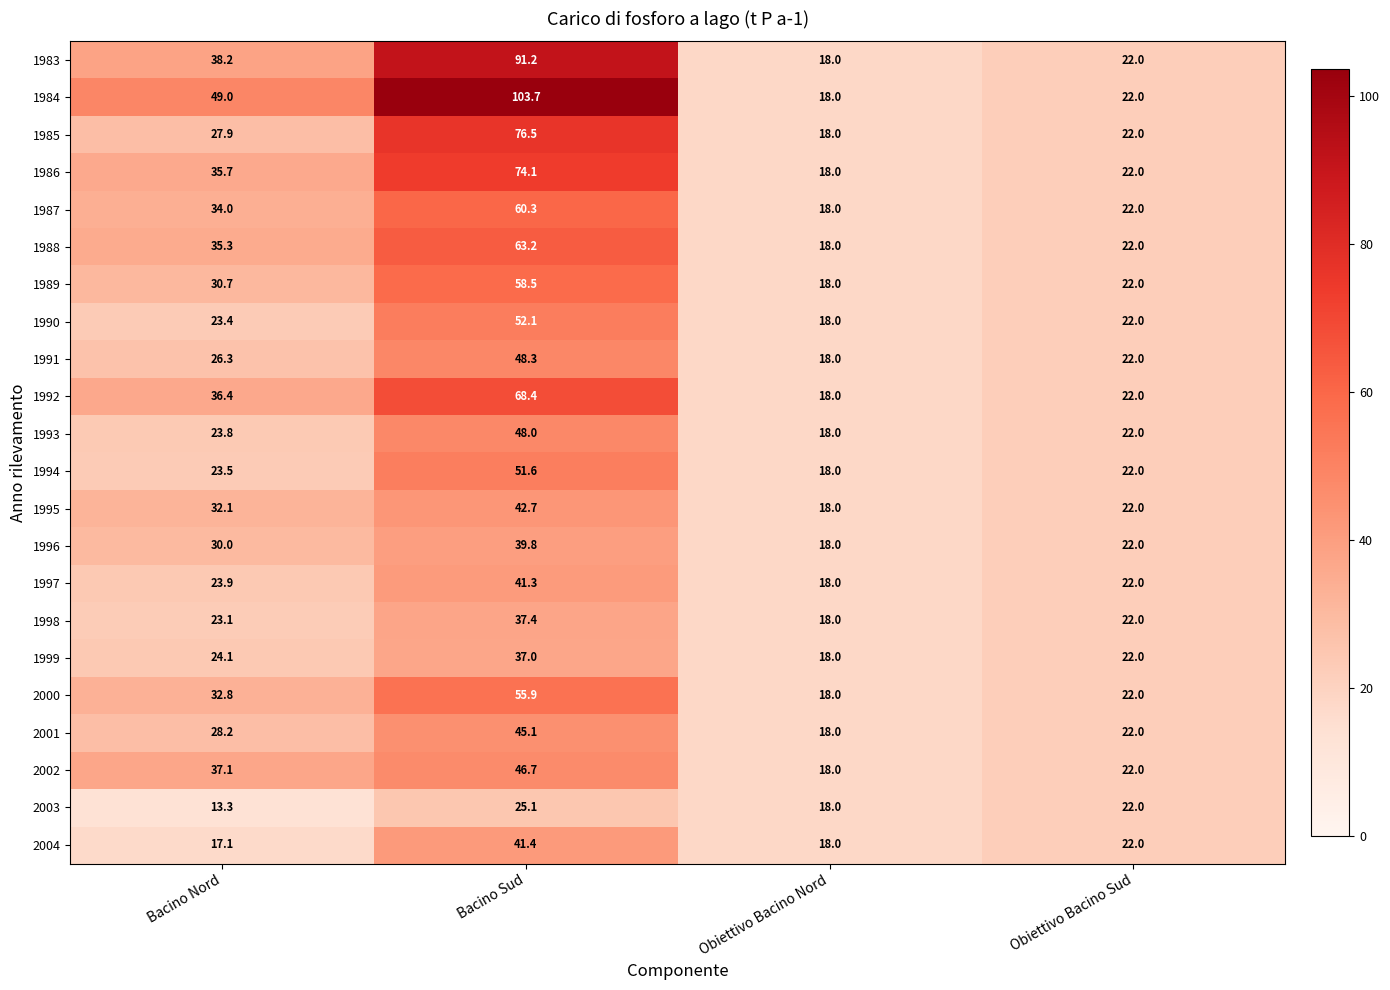

How many data points does each series have?

4